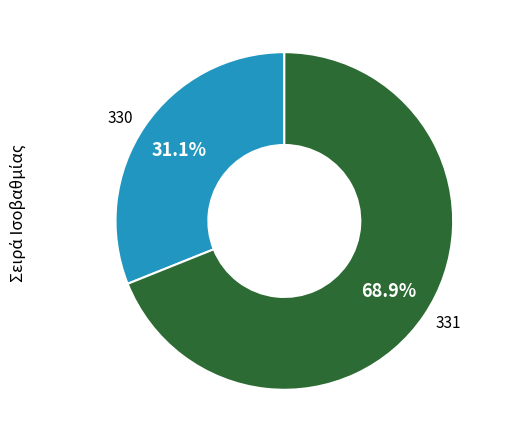

To the nearest percent, what is the difference between the largest and smallest slice percentages?

38%